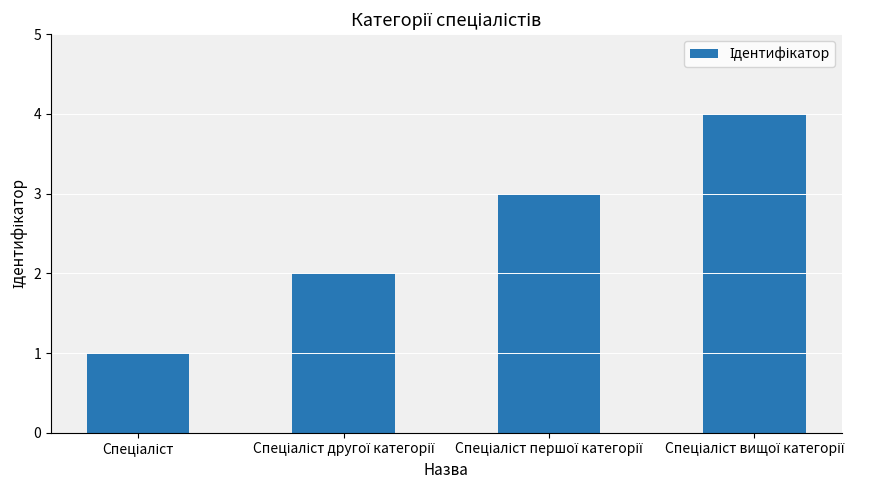

What is the maximum value shown in the chart?

4